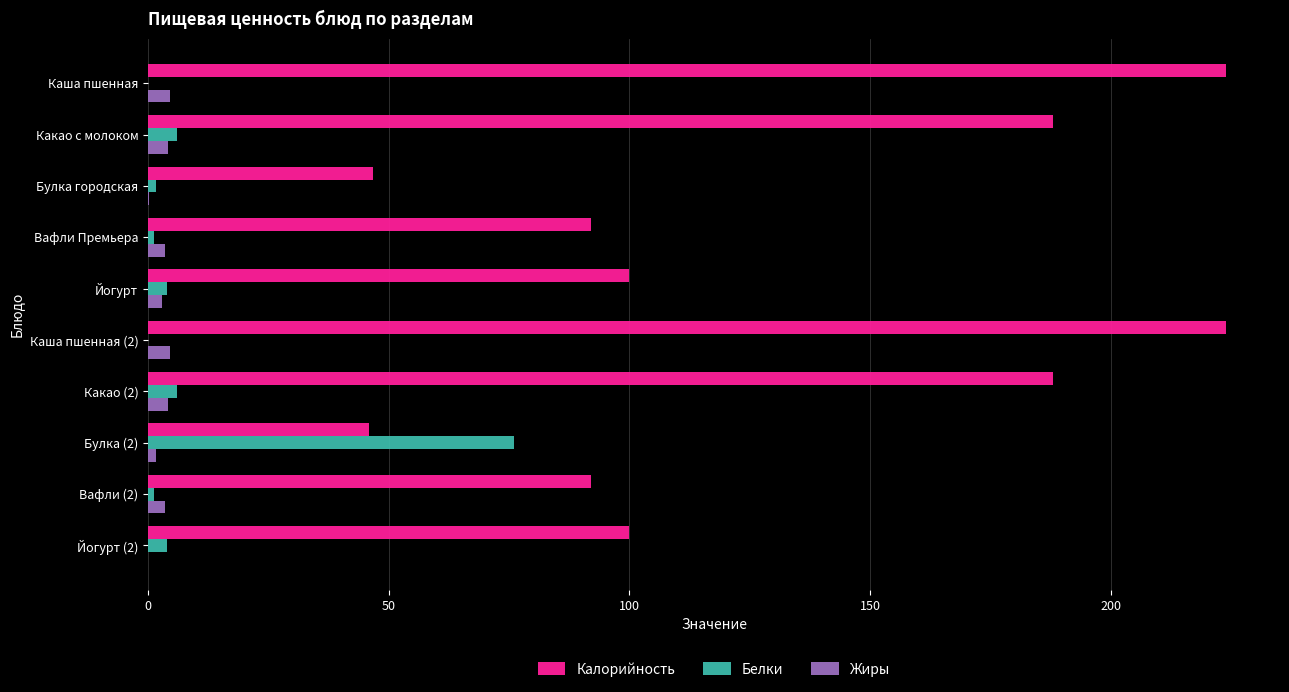

The value of Калорийность at Какао с молоком is 56.7. True or false?

False